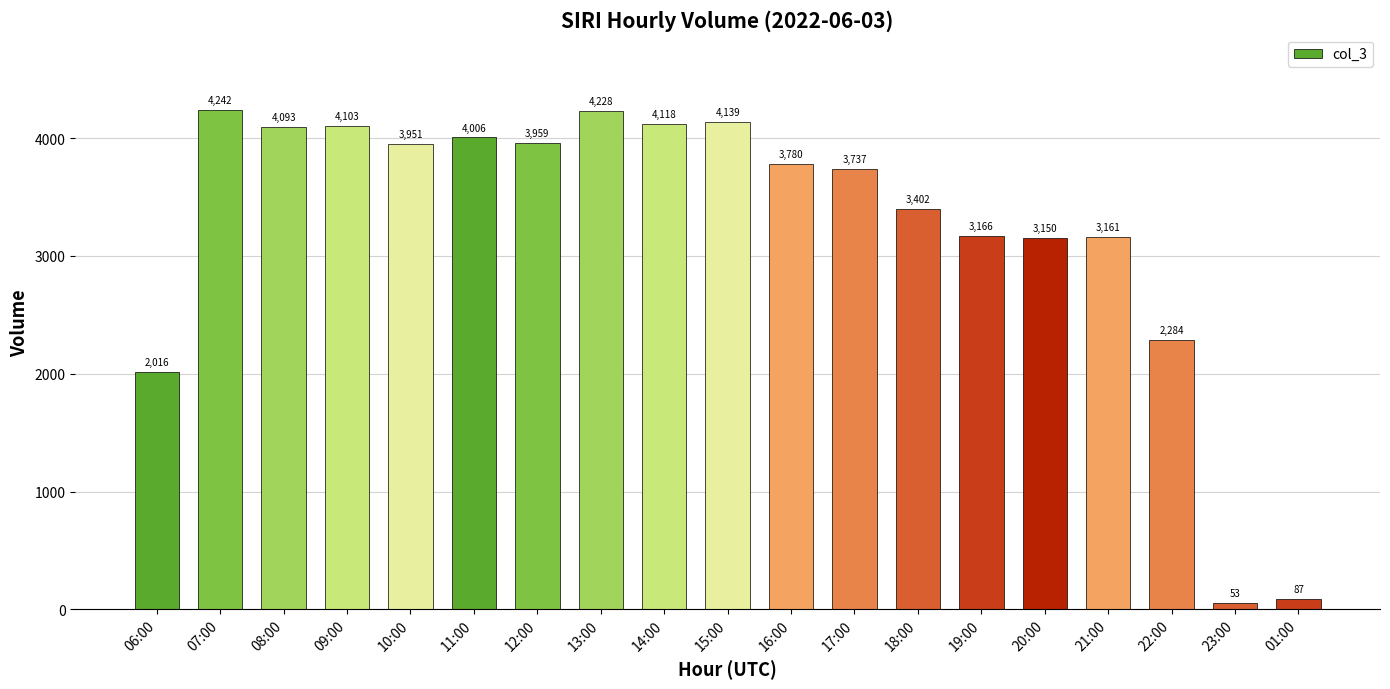

Are the bars horizontal?

No